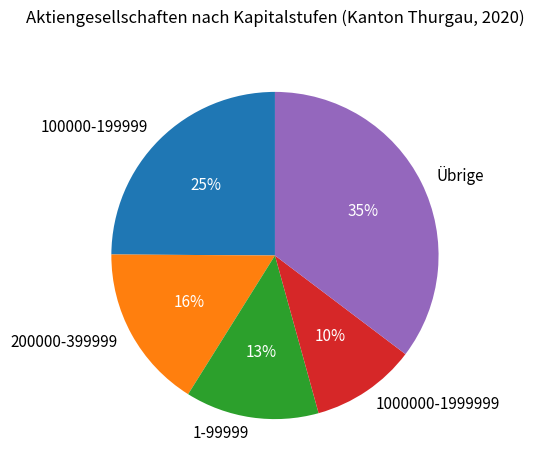

To the nearest percent, what is the difference between the 1000000-1999999 and 200000-399999 slice percentages?

6%